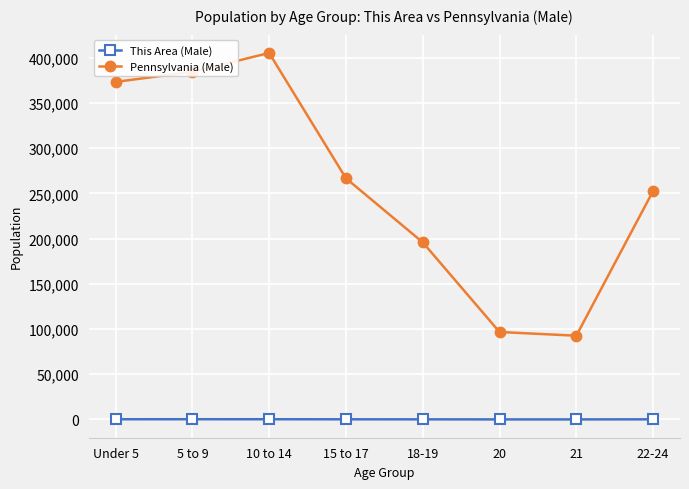

True or false: This Area (Male) and Pennsylvania (Male) cross at least once.

False